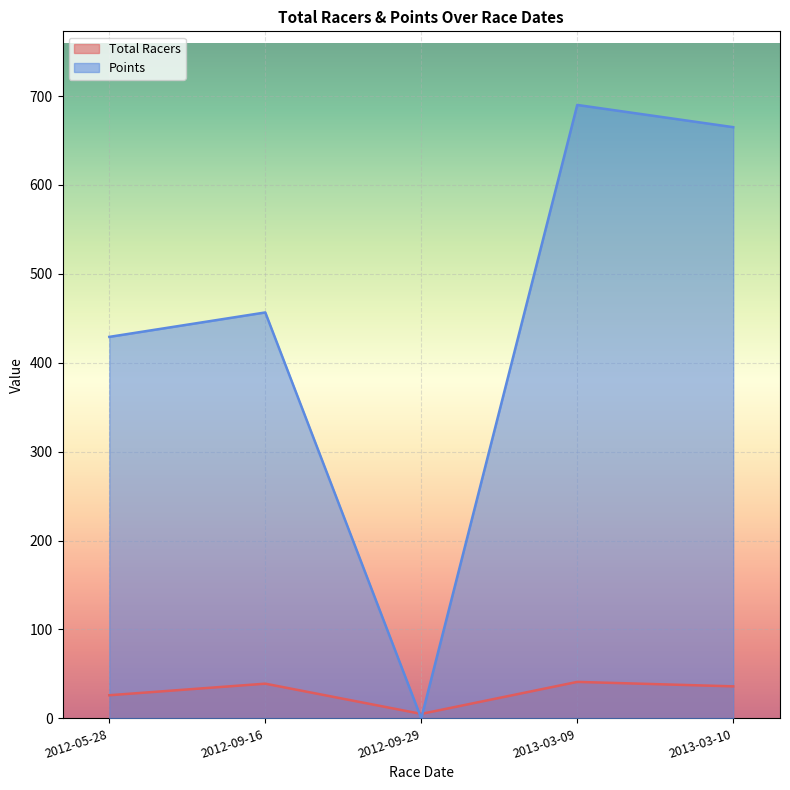

What is the total value across all series at 2013-03-09?

731.0